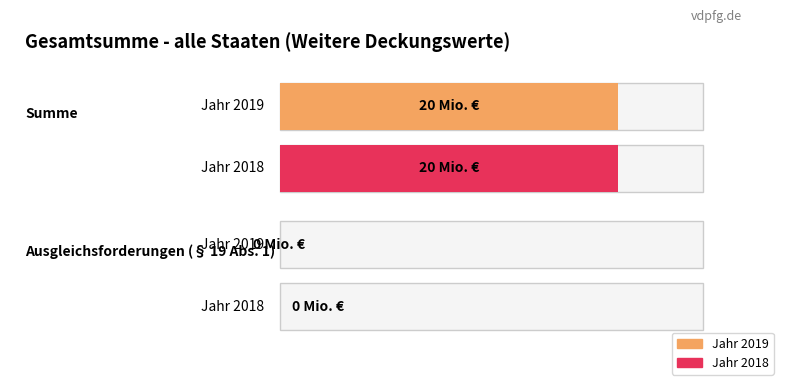

Reading left to right, list all the values displayed in this chart.

Summe: 20	20
Ausgleichsforderungen: 0	0